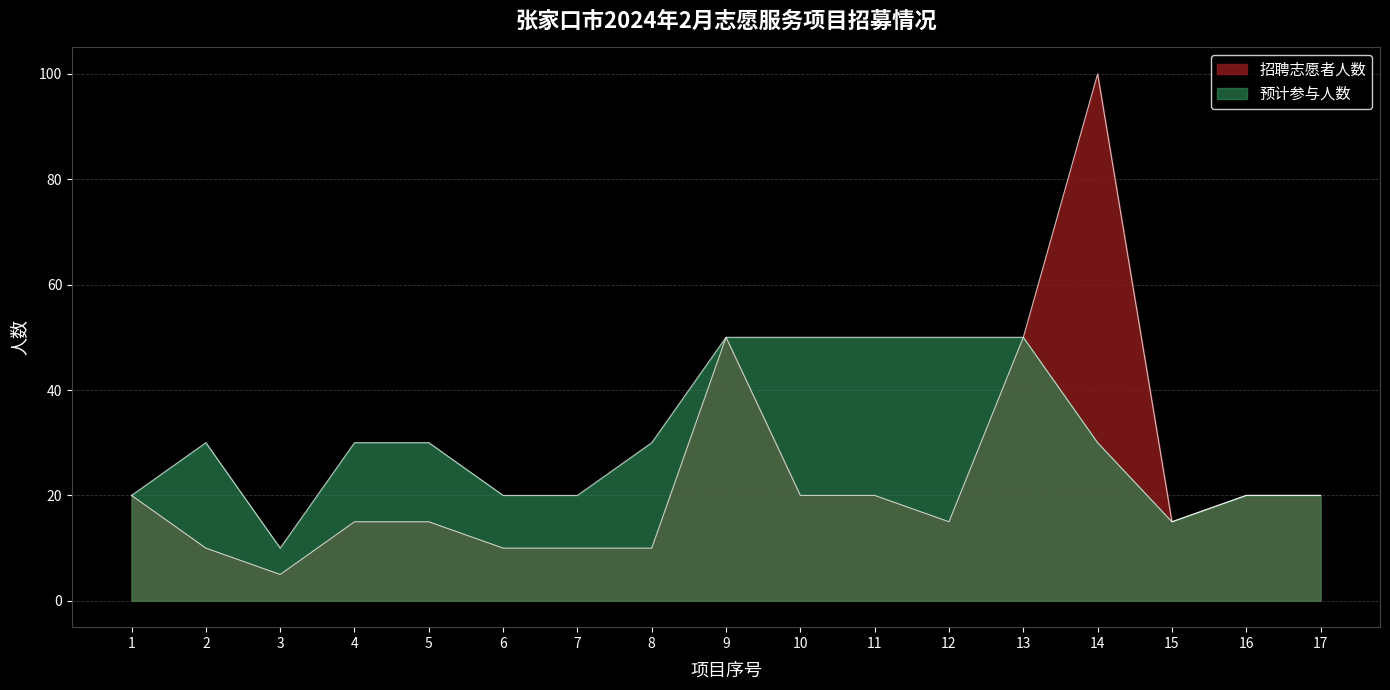

Rank the series at 8 from highest to lowest value.

预计参与人数, 招聘志愿者人数